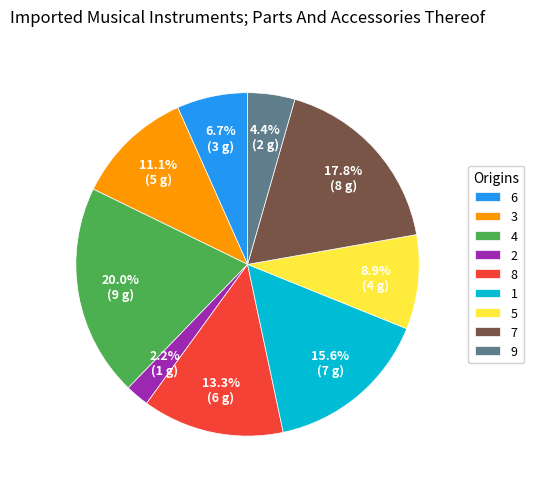

To the nearest percent, what is the combined percentage of 2 and 8?

16%